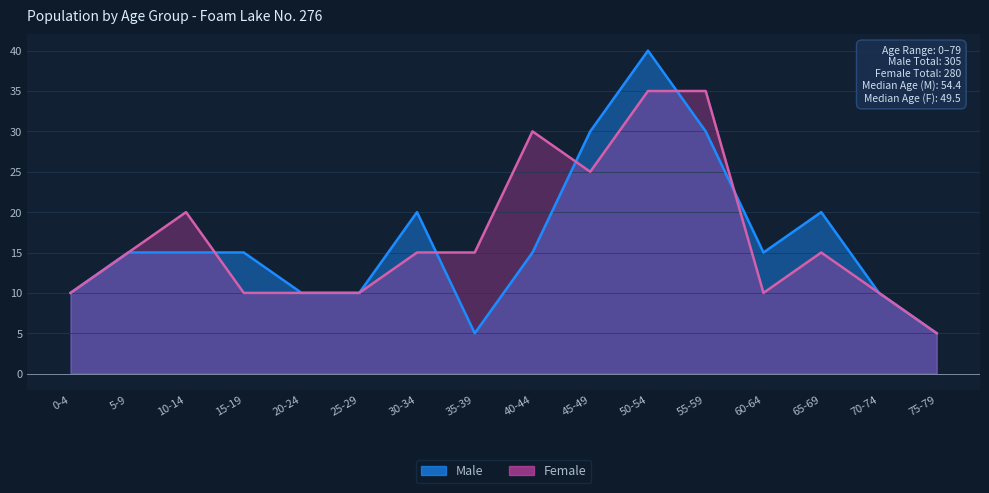

Count the number of data series in this chart.

2